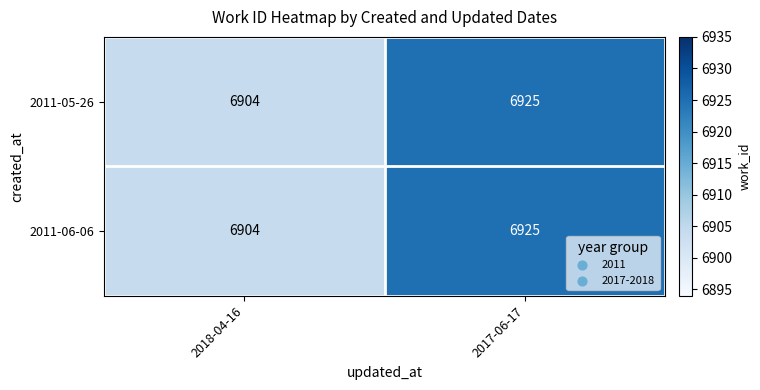

List the labels in order of 2011-05-26 value, largest first.

2017-06-17, 2018-04-16